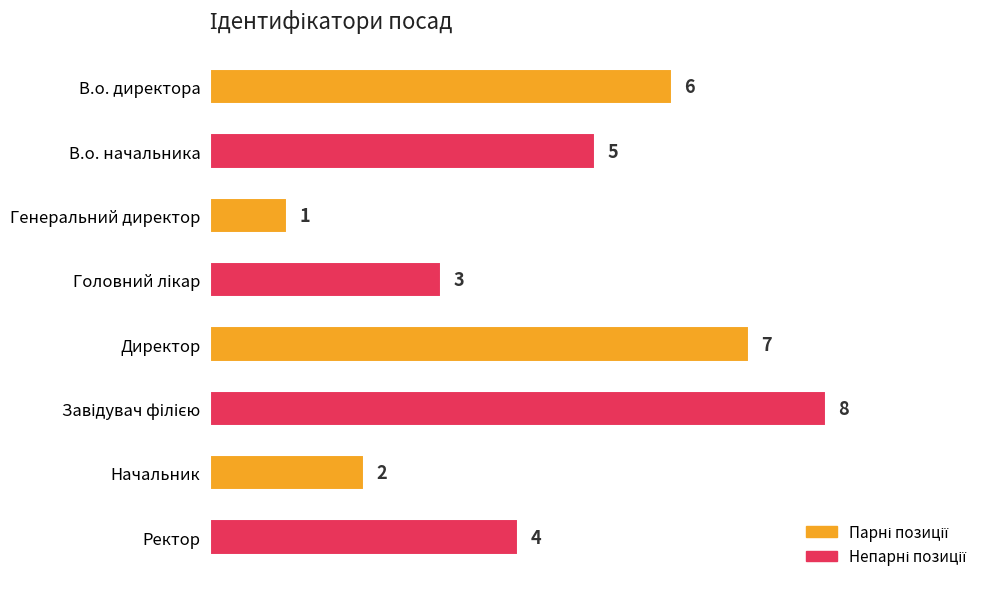

What is the minimum value shown in the chart?

1